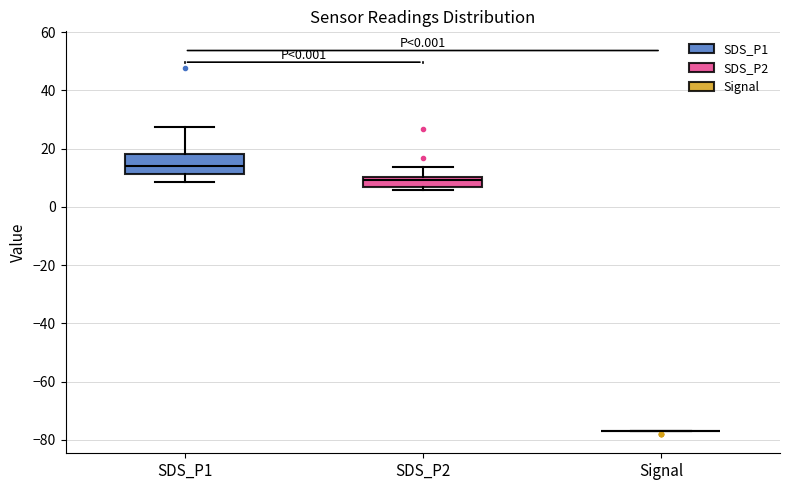

Reading left to right, transcribe this box plot: for each box, give where its median line is, the range the box spans, and where its two whiskers end, as read against the y-axis. The values are not printed on the chart, so give them approximately, as read against the axis.

SDS_P1: median 14, box 12 to 18, whiskers 8 to 28
SDS_P2: median 10 (just below the box's upper edge), box 6 to 10, whiskers 6 (just below the box's lower edge) to 14
Signal: box collapsed to a line at -76, whiskers -76 to -76